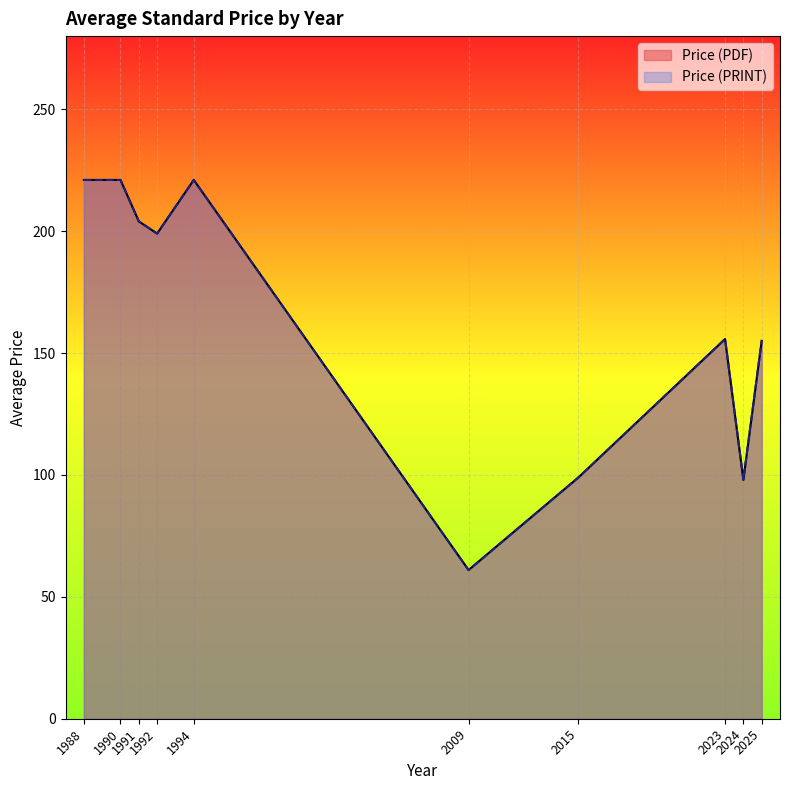

How many lines are shown in the chart?

2